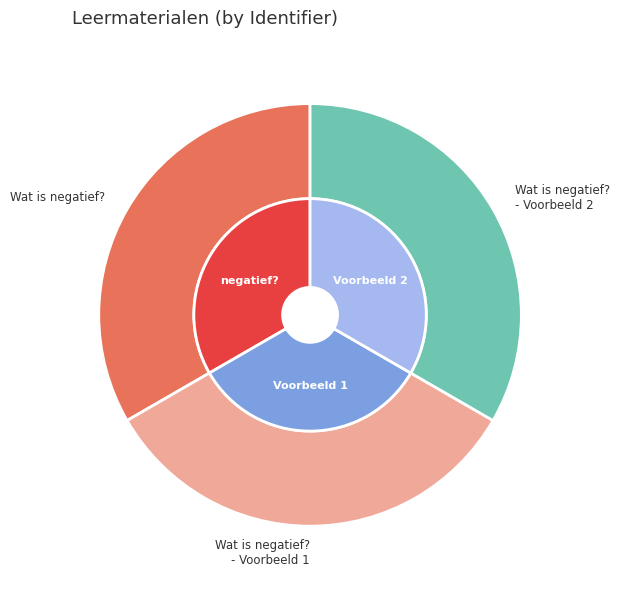

How many slices are in this pie chart?

3